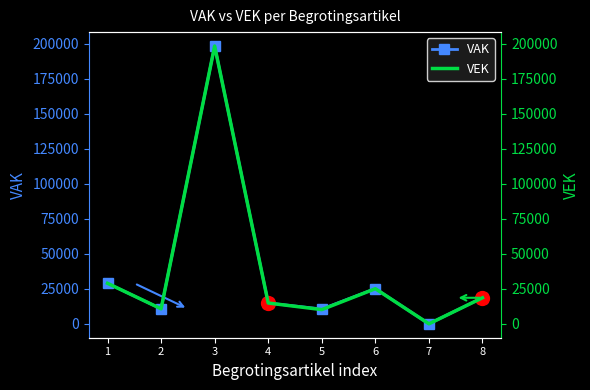

Count the number of categories in the chart.

8